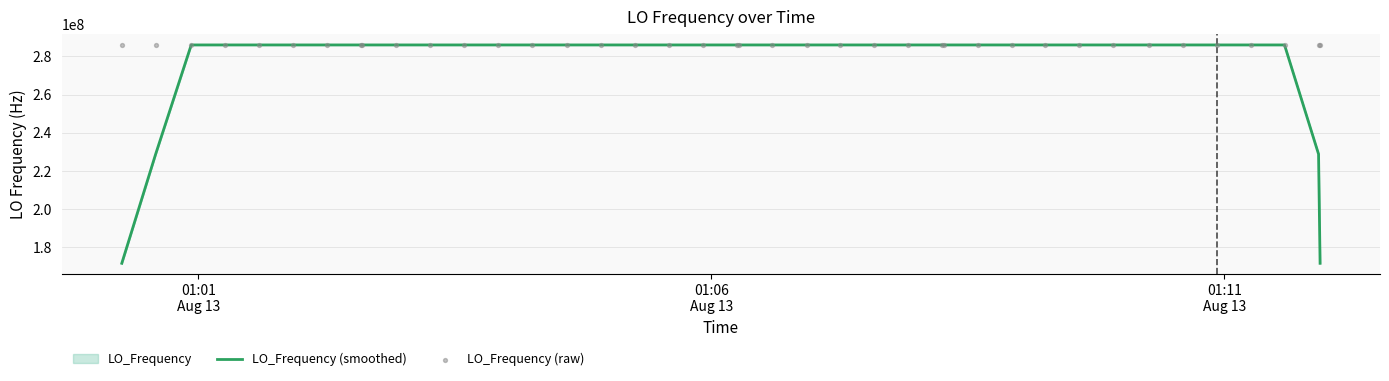

Which series has the largest total across all categories?

LO_Frequency (raw)